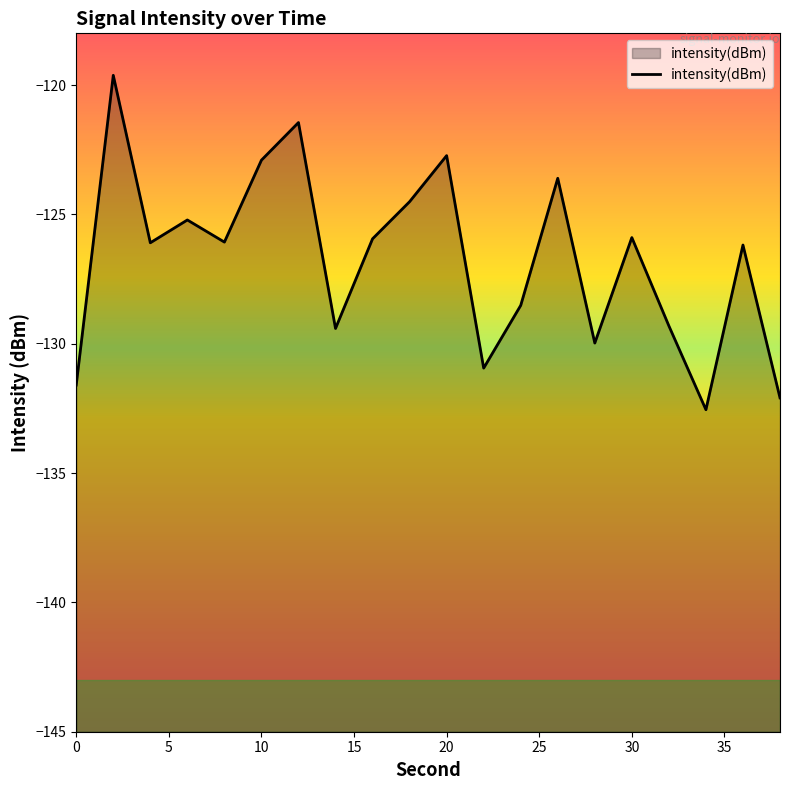

True or false: the data shows -198.0 at 30.

False